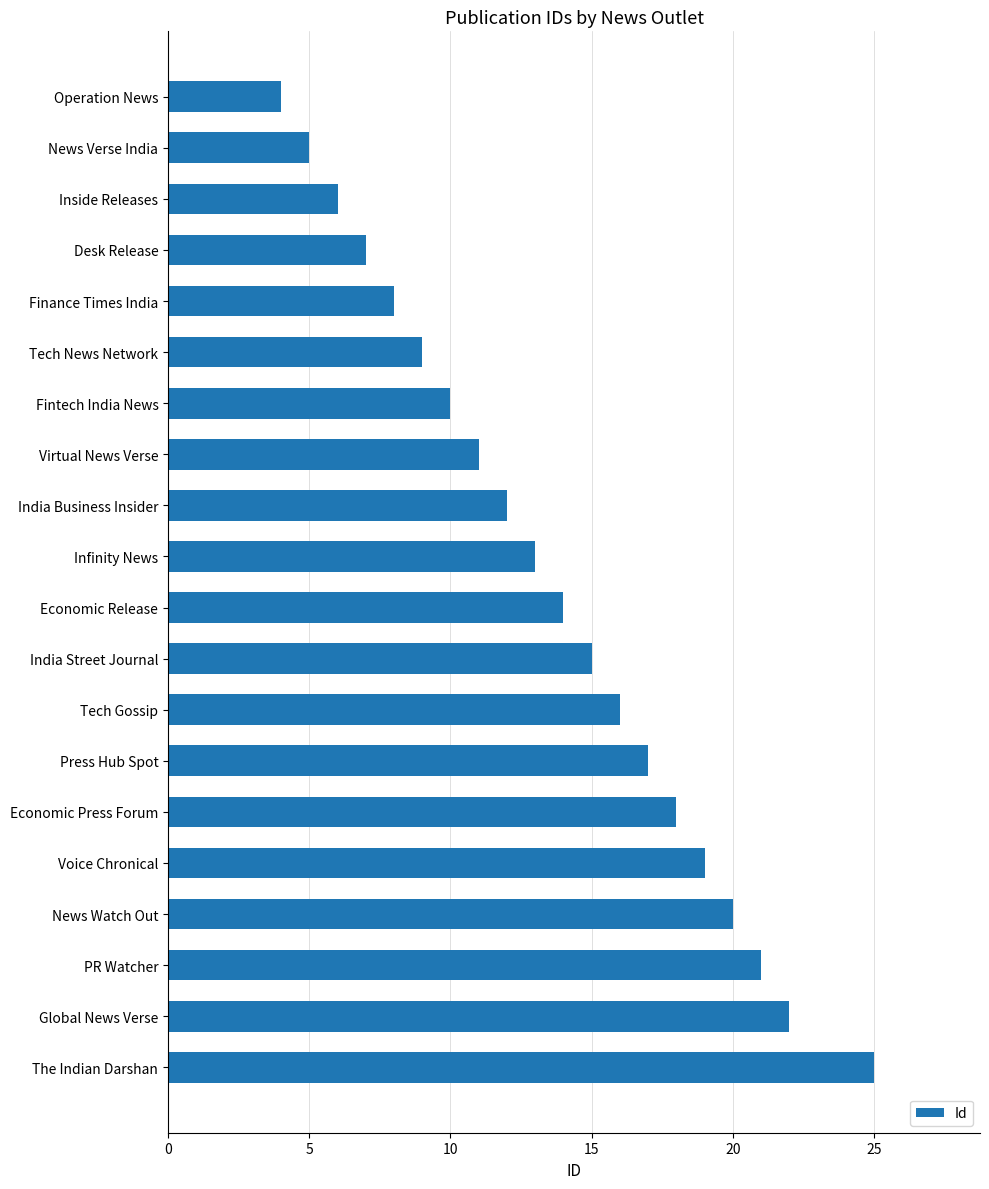

Which label corresponds to the largest value in the chart?

The Indian Darshan